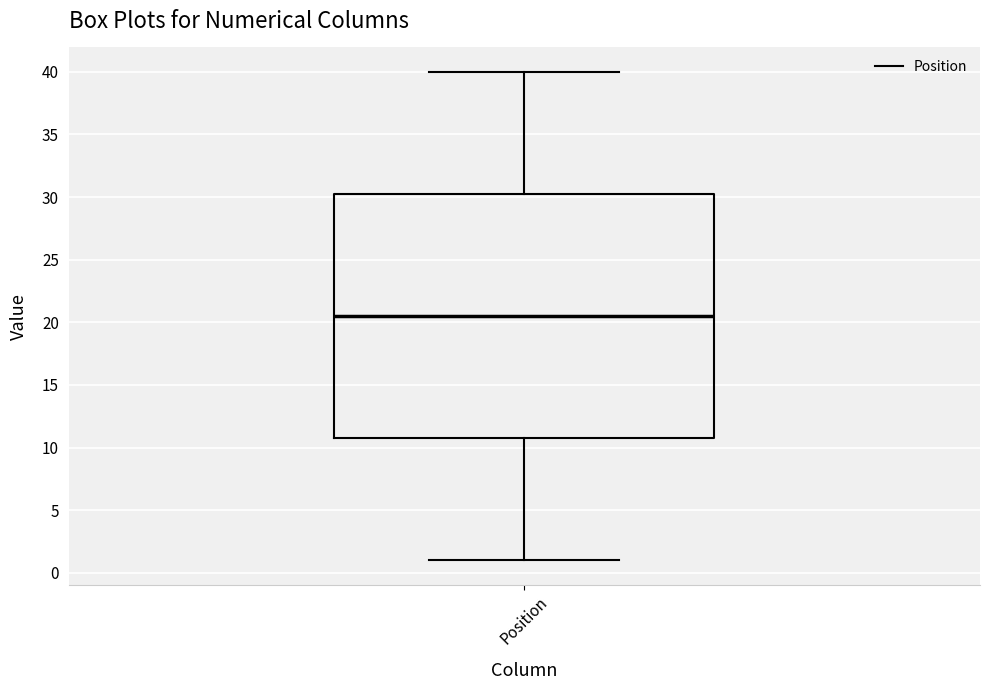

Read this box plot against the y-axis: the position of the median line, the range covered by the box, and the ends of both whiskers. The values are not printed on the chart, so give them approximately, as read against the axis.

median 20.5, box 11.0 to 30.5, whiskers 1.0 to 40.0